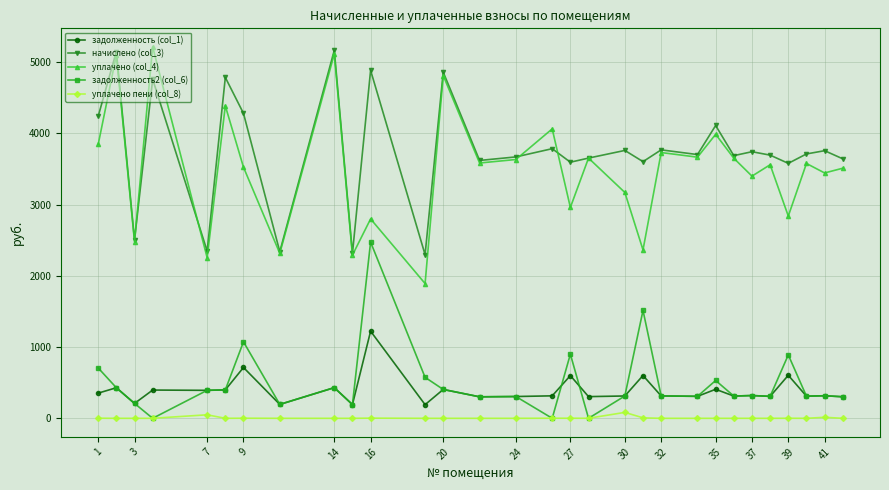

Which series has the largest total across all categories?

начислено (col_3)